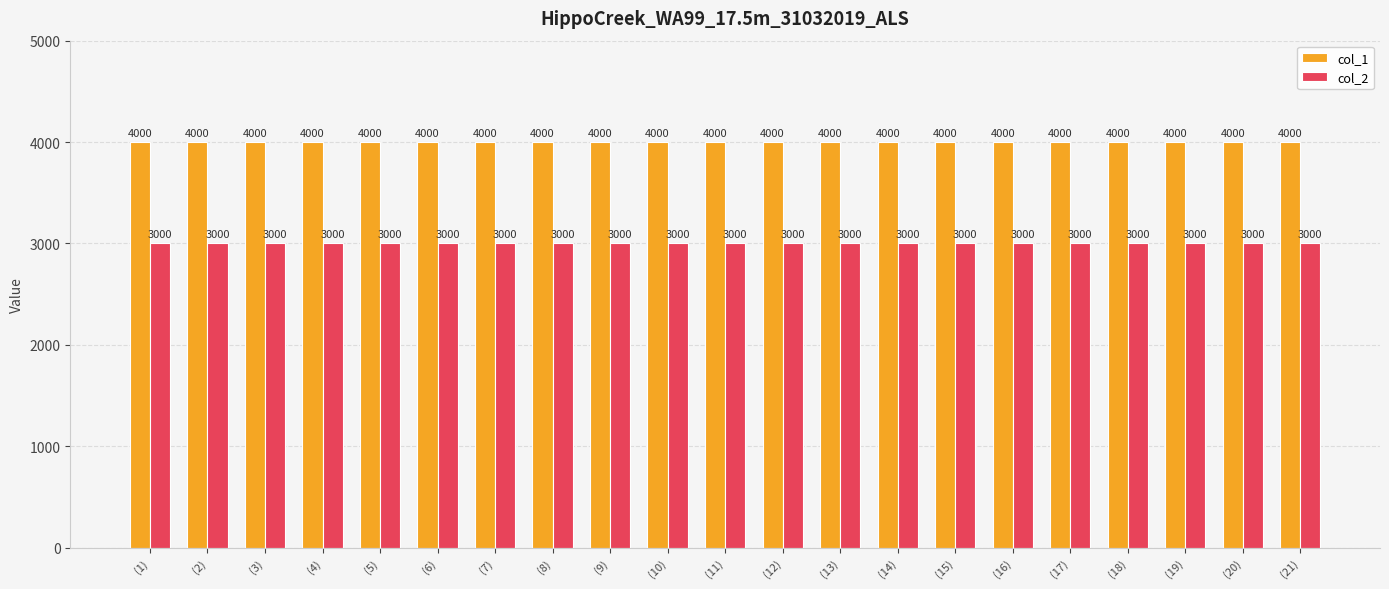

How many groups of bars are there?

21